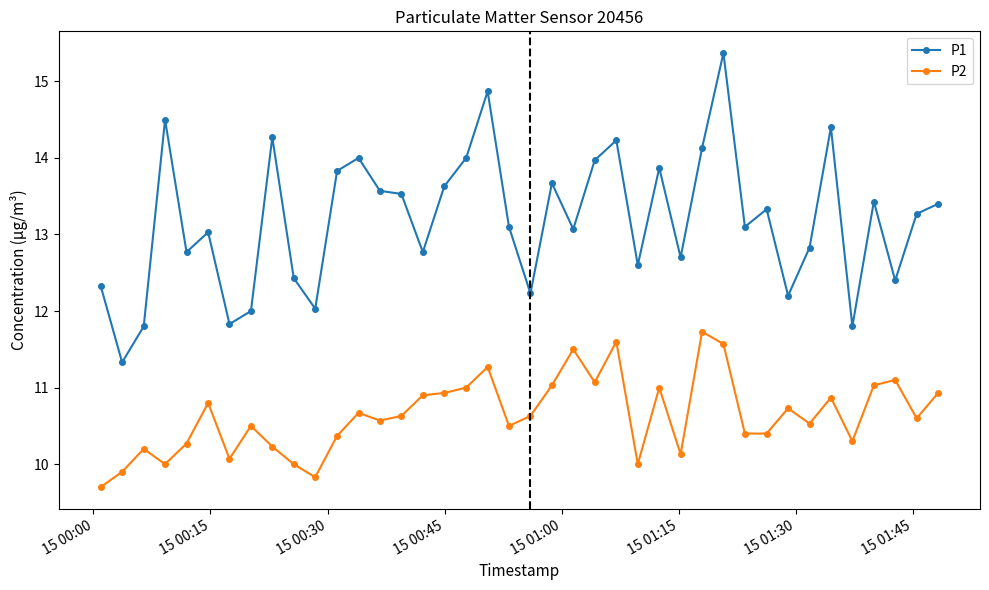

What is the highest value of the P1 series?

15.4